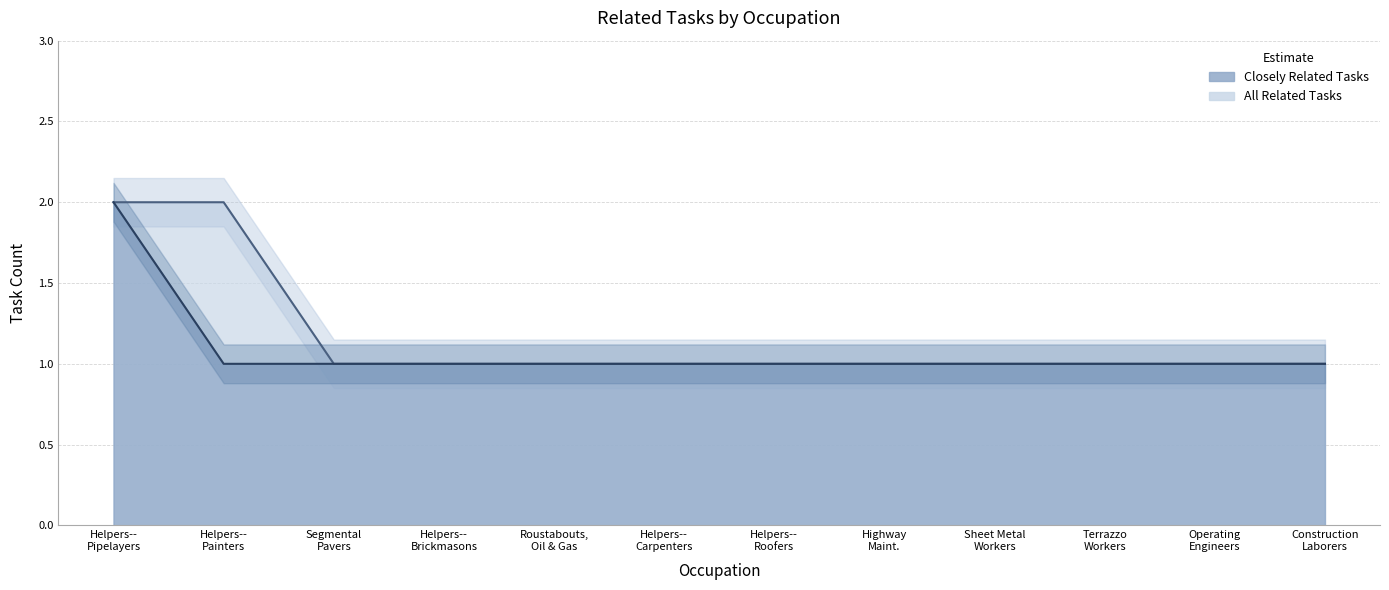

What are all the series names shown in the legend?

Closely Related Tasks, All Related Tasks